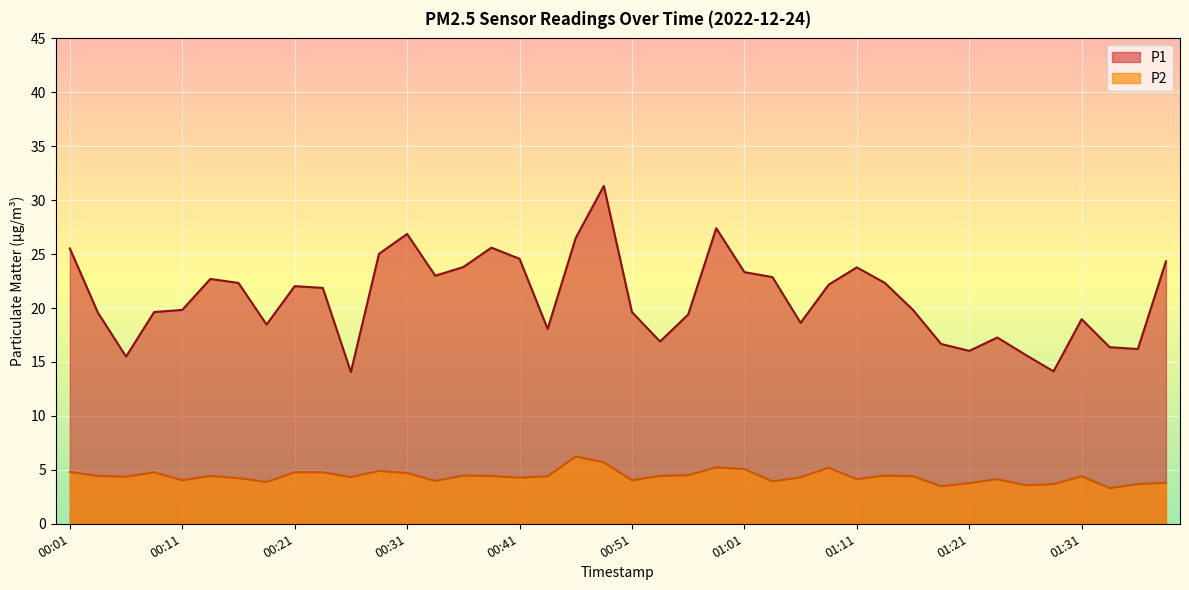

True or false: P1 and P2 intersect in this chart.

False